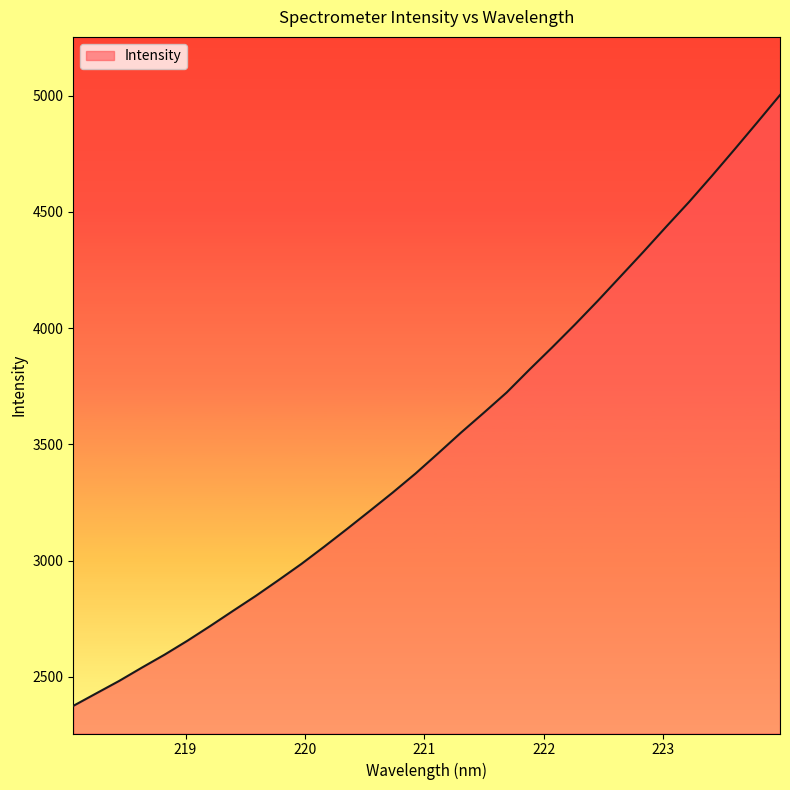

How many distinct data groups are displayed?

1